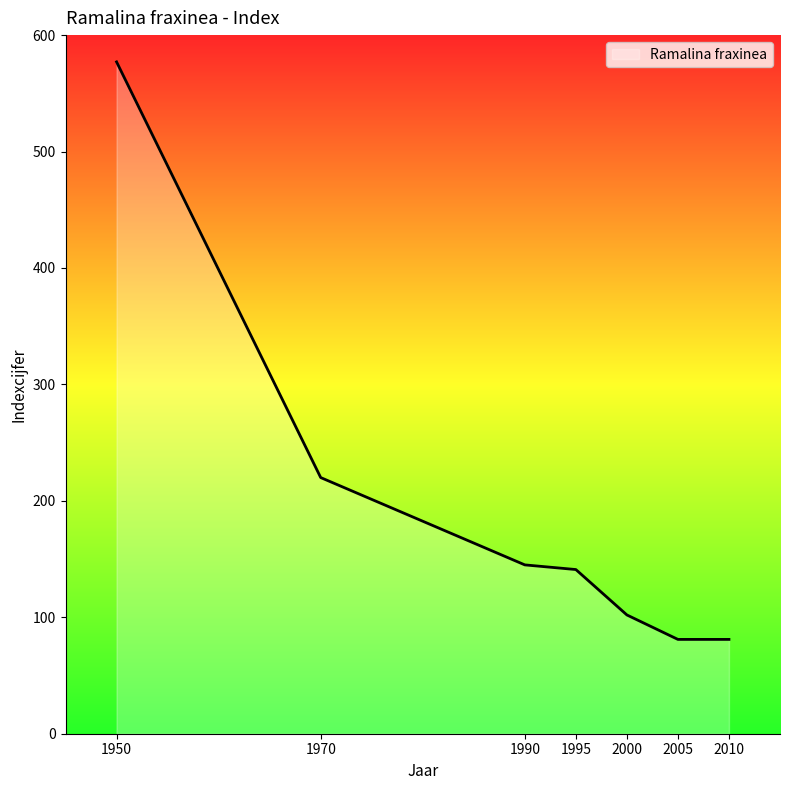

What is the sum of all values?

1347